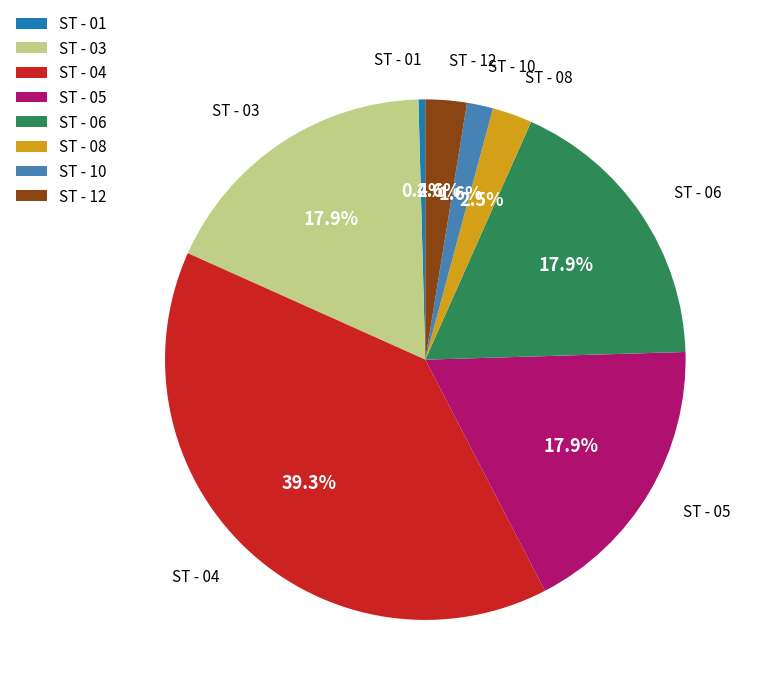

The ST - 05 slice represents 26% of the pie. True or false?

False